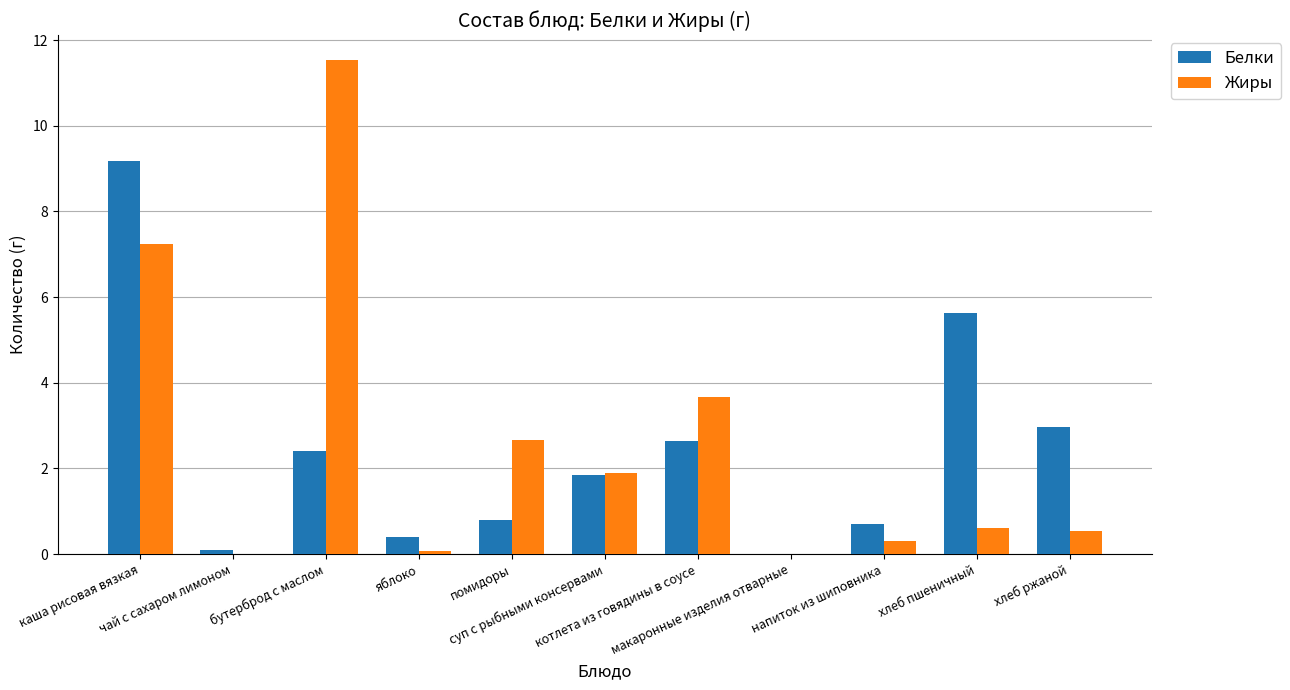

What is the maximum value shown in the chart?

11.5